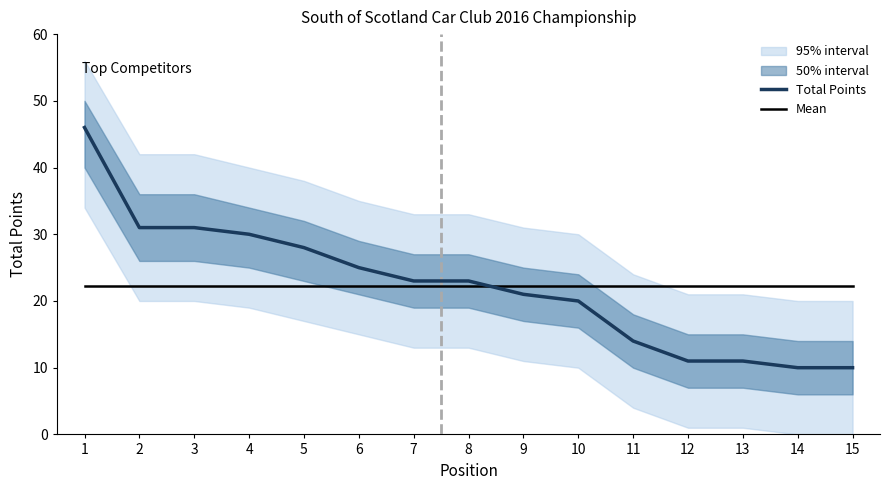

The value of Total Points at 11 is 14.0. True or false?

True